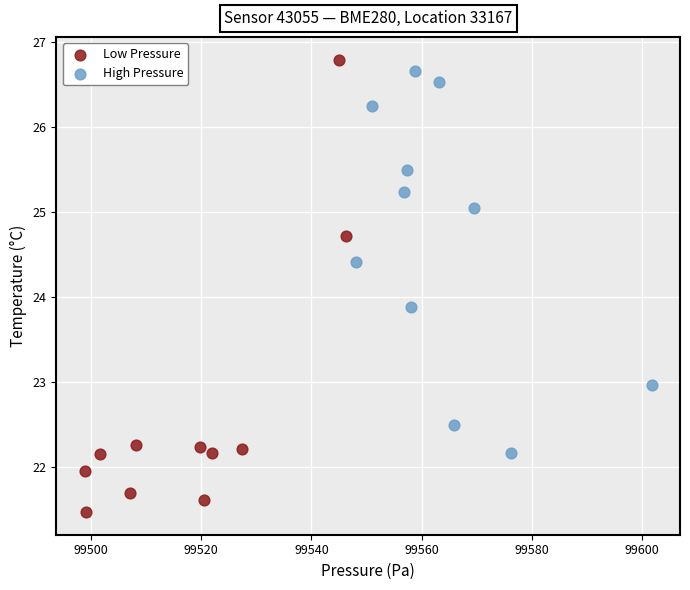

Which series contains the lowest Y value?

Low Pressure